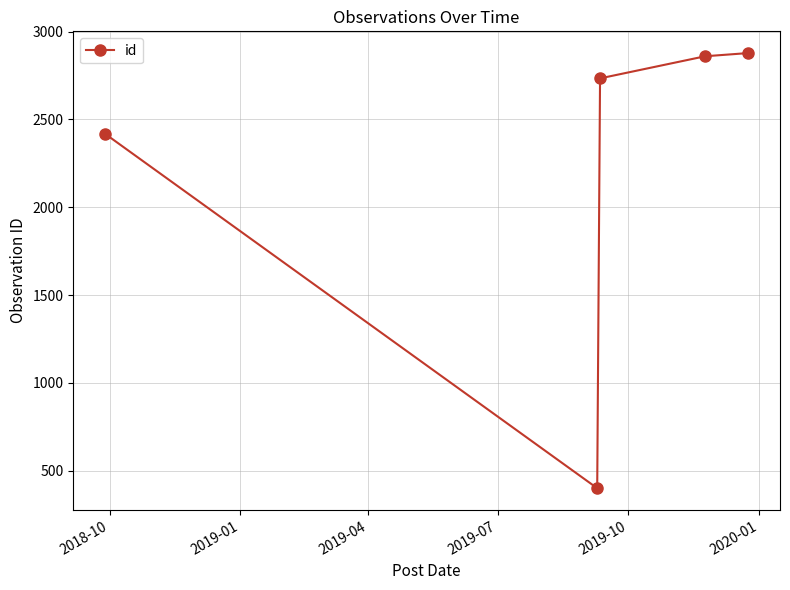

What is the greatest value displayed?

2878